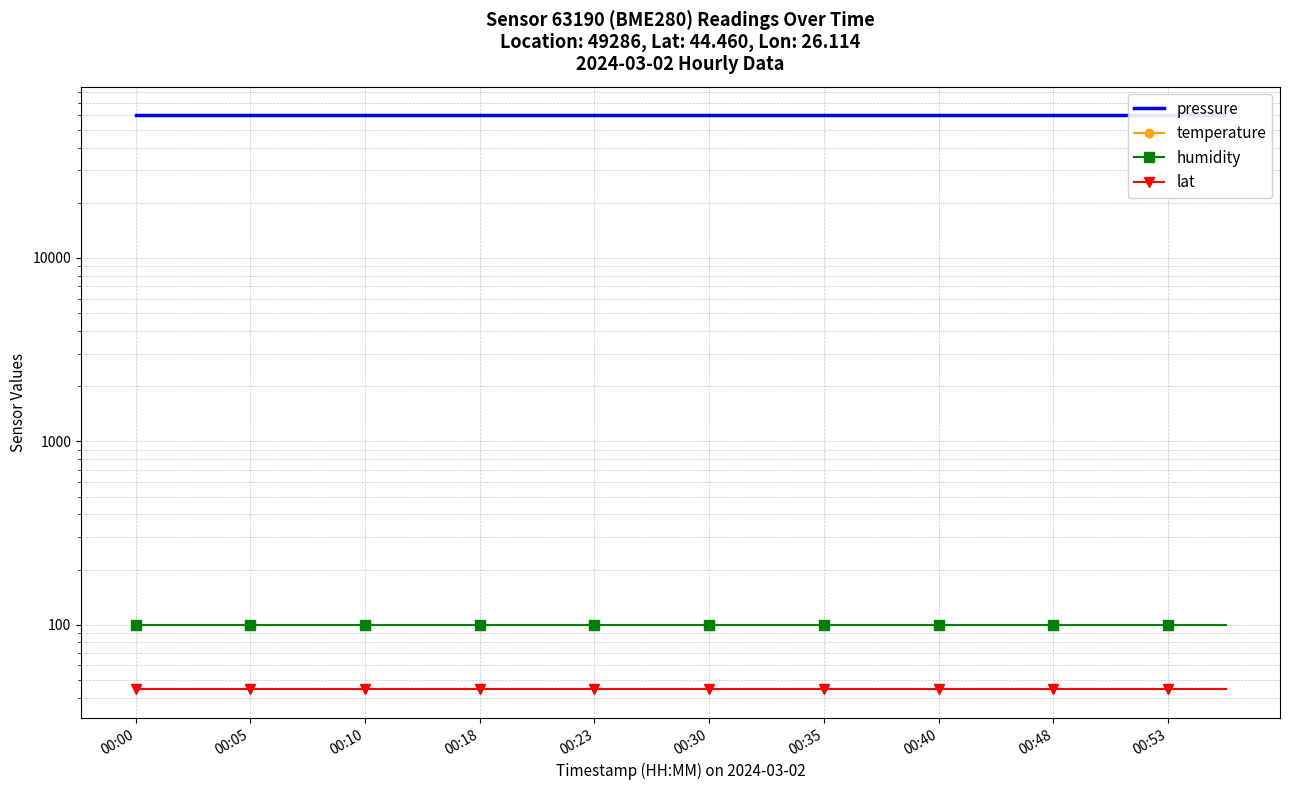

True or false: pressure and temperature intersect in this chart.

False